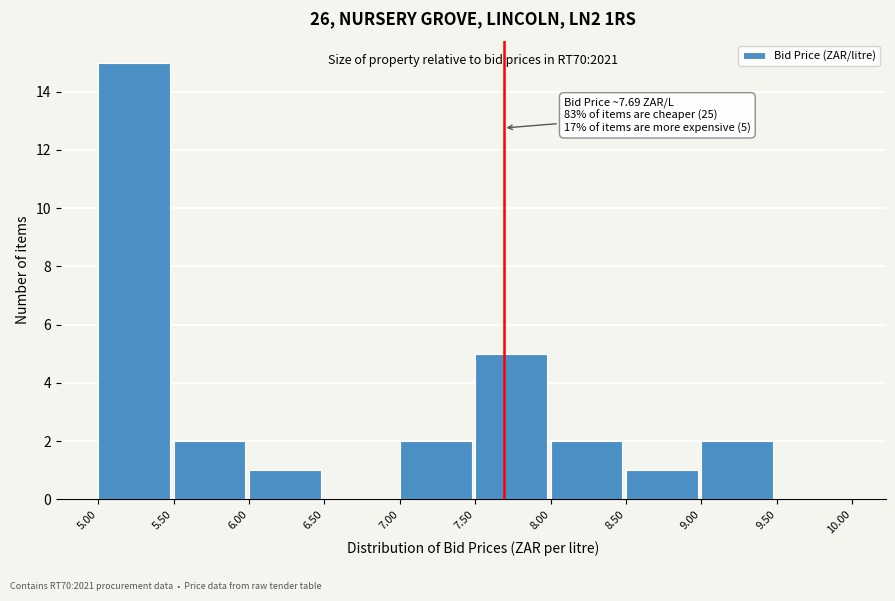

Which range on the x-axis has the tallest bar?

5.00 to 5.50